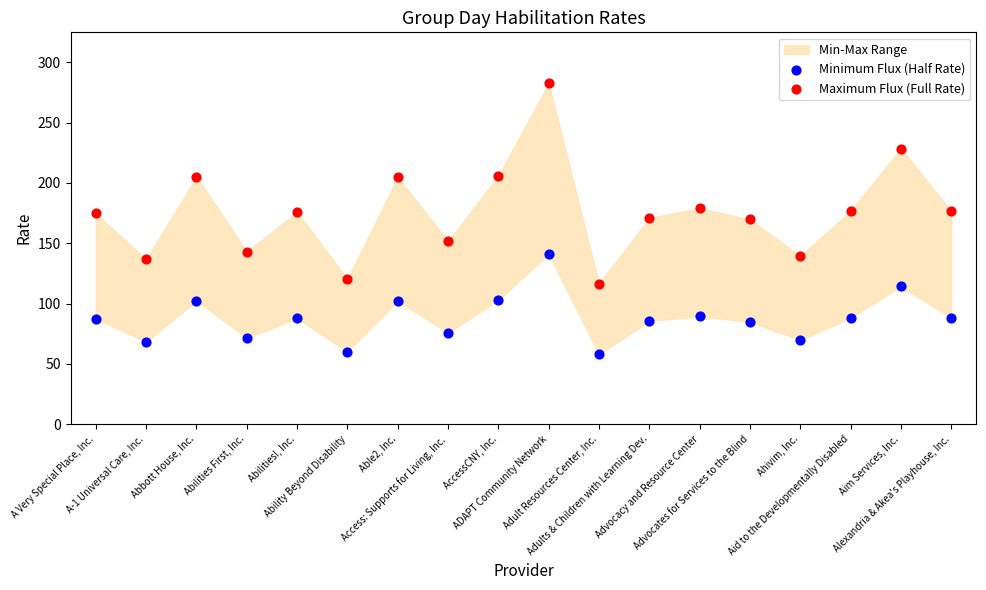

Across all data points, what is the range of Y values (max minus min)?

224.3